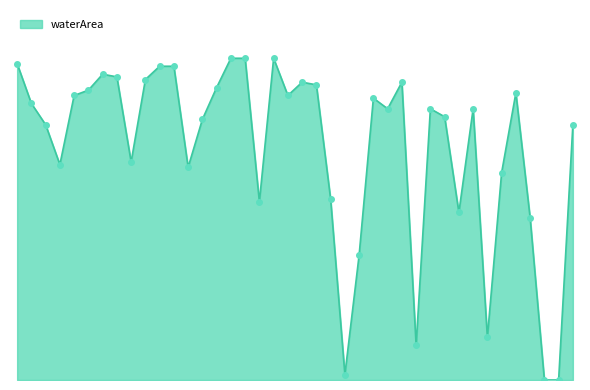

How many interior local peaks (higher than both neighbors) does the data have?

8